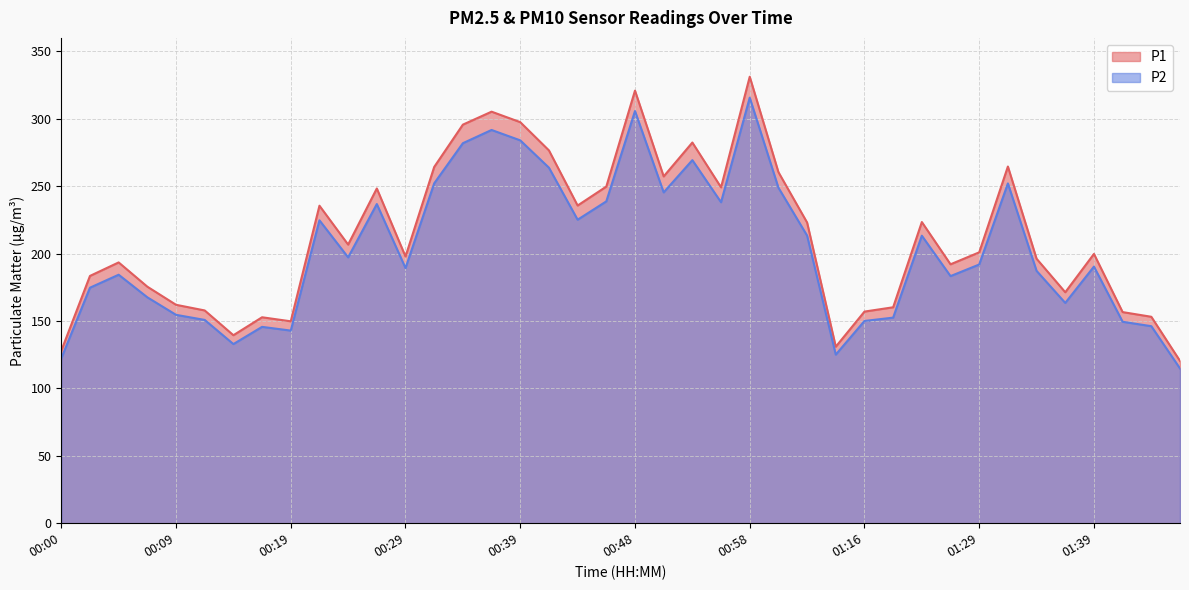

Is the value of P2 at 00:31 greater than the value of P1 at 00:09?

Yes